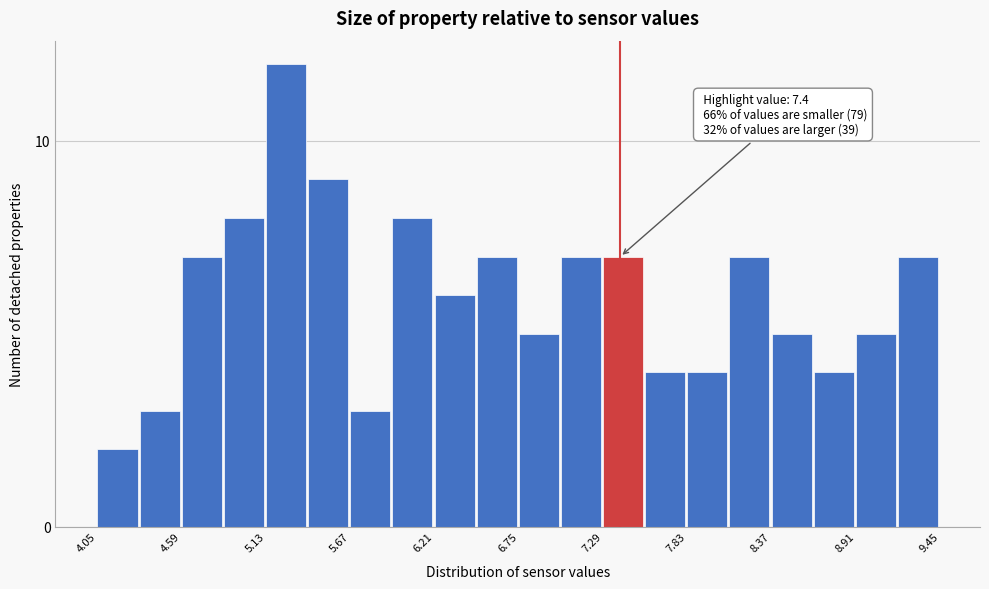

Around what value on the x-axis is the tallest bar? Give the approximate position of its centre, as read against the axis.

5.3